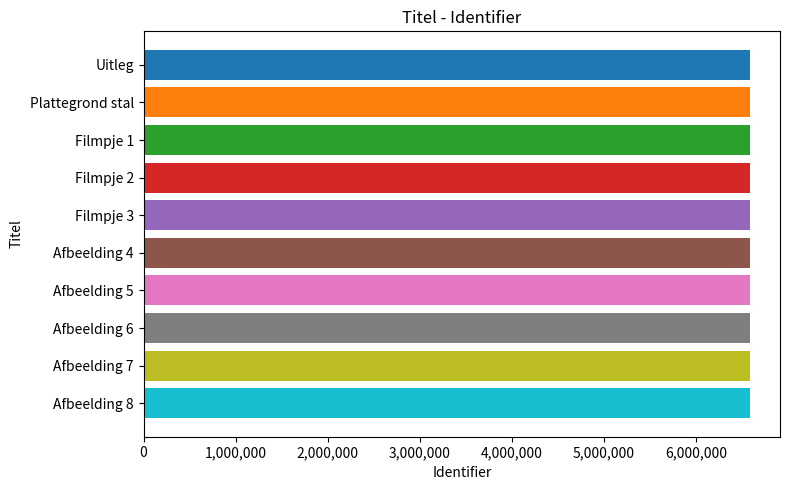

True or false: the data shows 6582525 at Plattegrond stal.

True